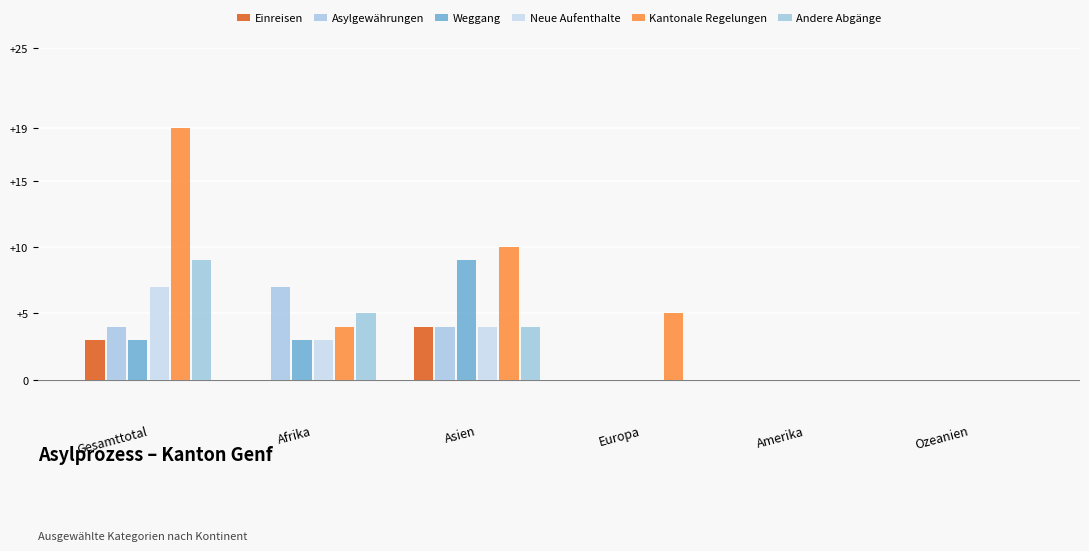

Reading left to right, extract all data points from this chart.

Einreisen: 3	0	4	0	0	0
Asylgewährungen: 4	7	4	0	0	0
Weggang: 3	3	9	0	0	0
Neue Aufenthalte: 7	3	4	0	0	0
Kantonale Regelungen: 19	4	10	5	0	0
Andere Abgänge: 9	5	4	0	0	0